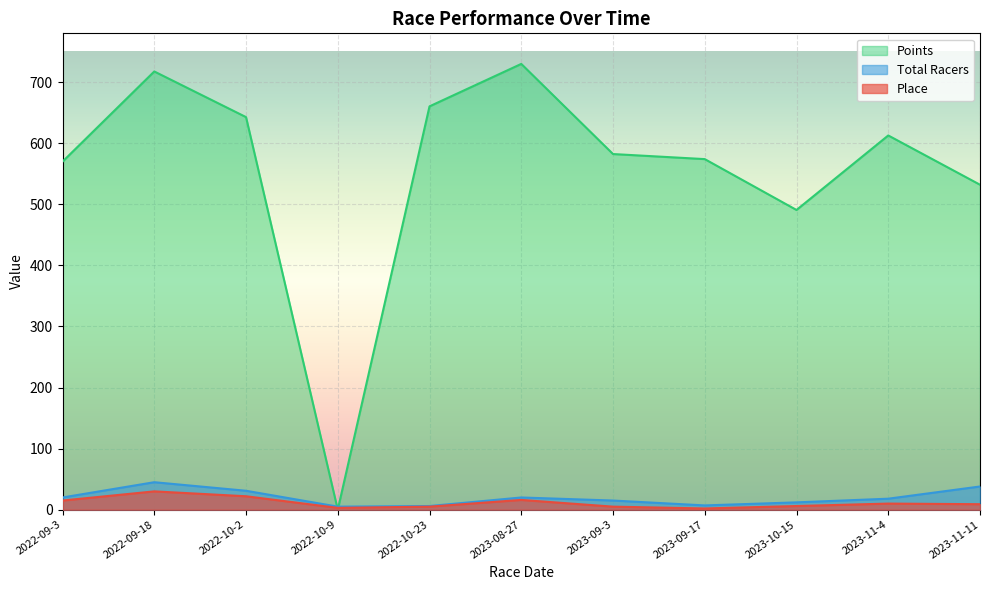

How many interior local valleys does the Points series have?

2